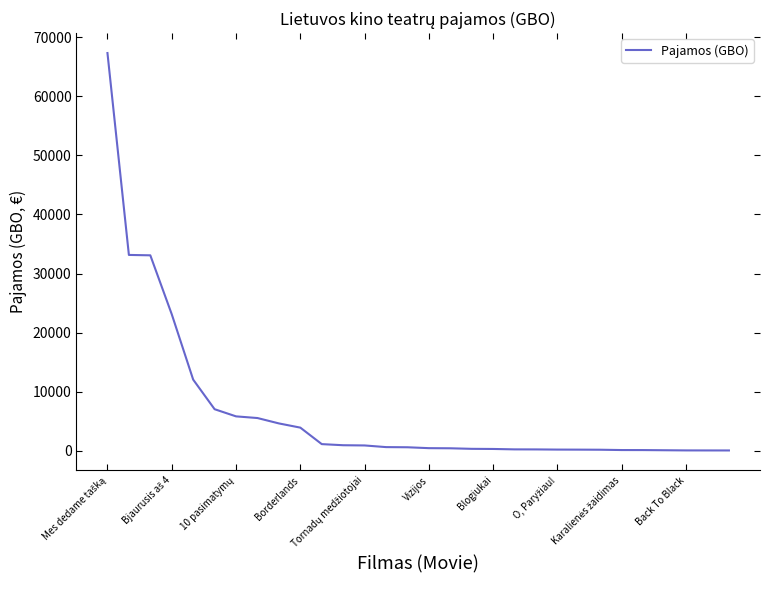

What is the maximum value shown in the chart?

67329.1